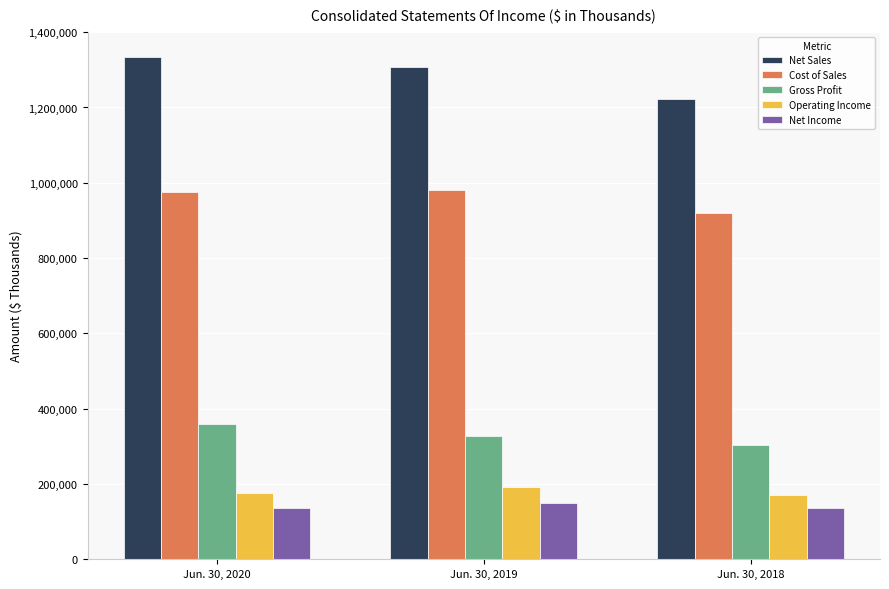

Count the number of data series in this chart.

5